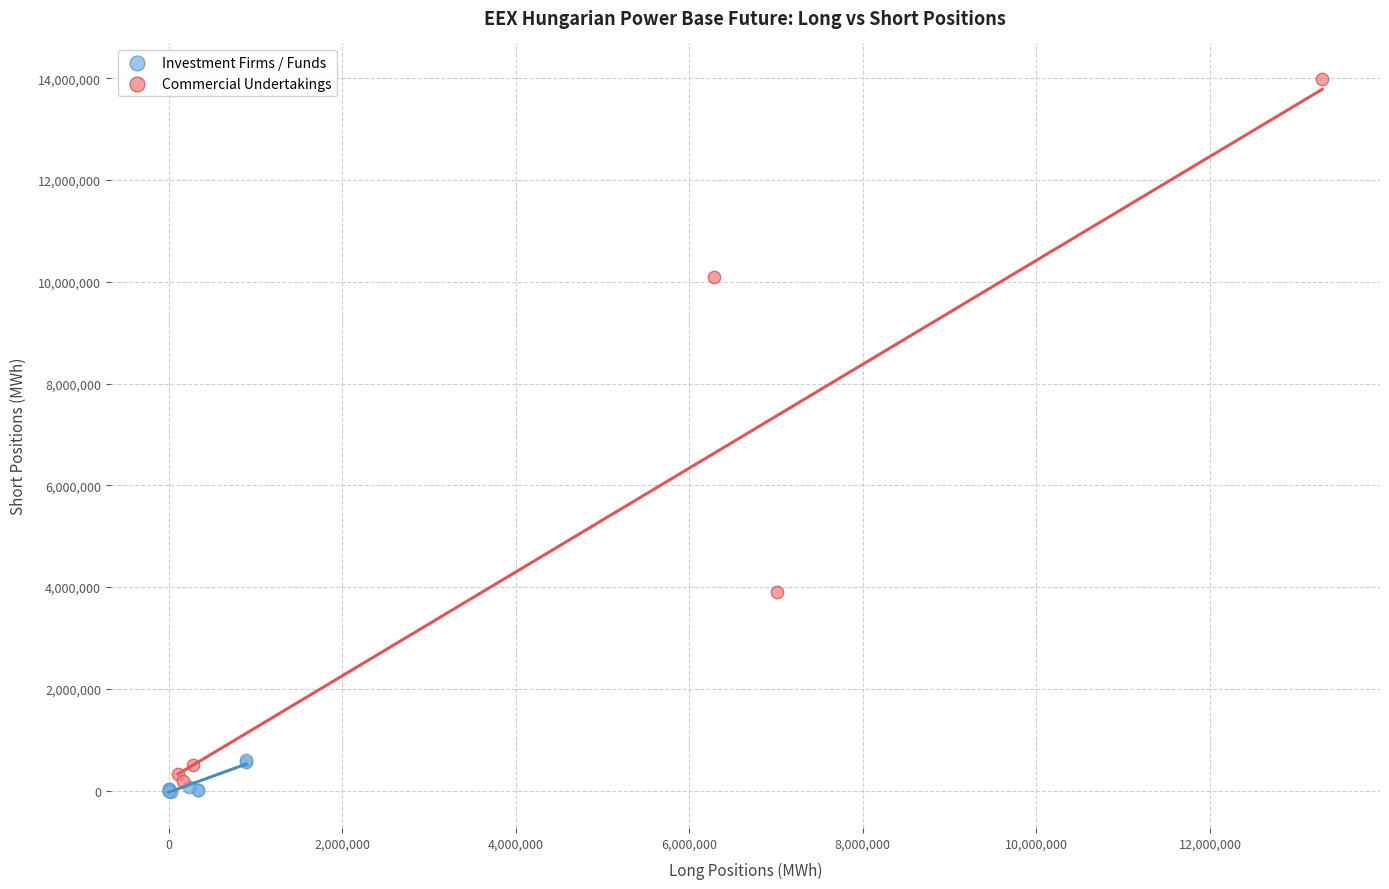

Which series has the widest spread of Y values?

Commercial Undertakings